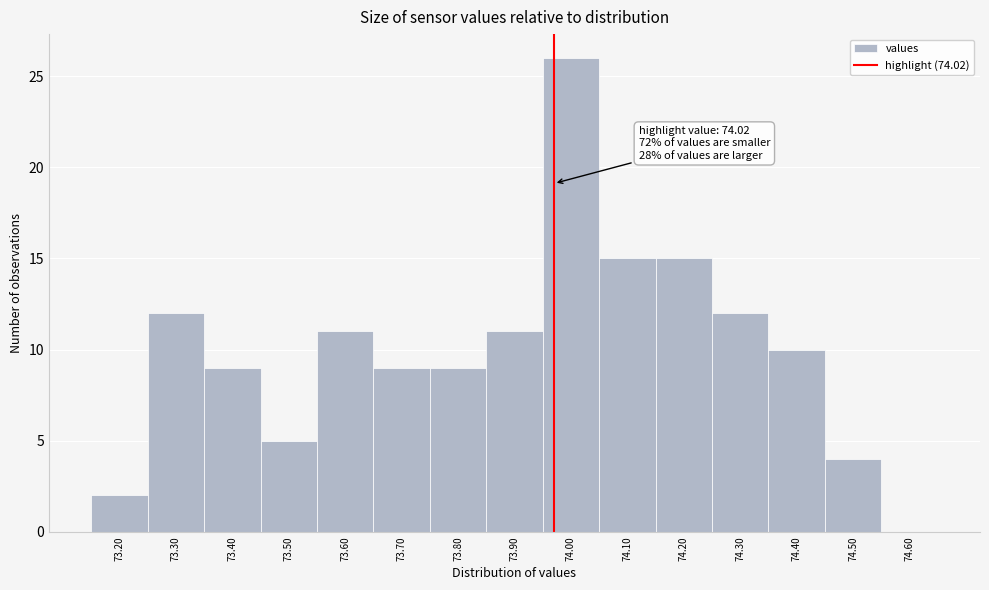

Reading left to right, transcribe all the data shown in this chart.

73.20=2	73.30=12	73.40=9	73.50=5	73.60=11	73.70=9	73.80=9	73.90=11	74.00=26	74.10=15	74.20=15	74.30=12	74.40=10	74.50=4	74.60=0